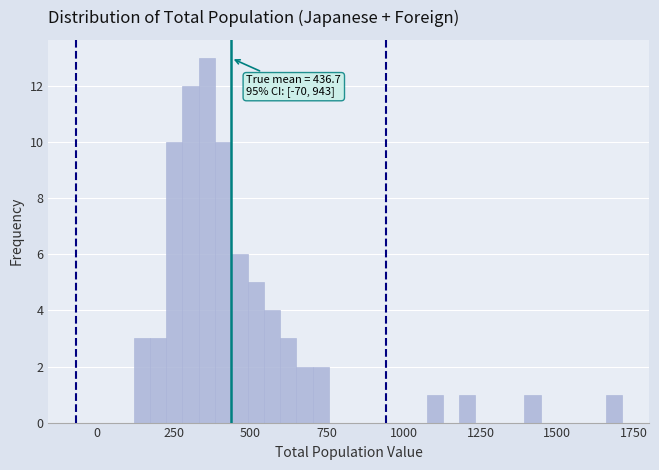

Read against the x-axis, roughly where is the centre of the tallest bar?

350